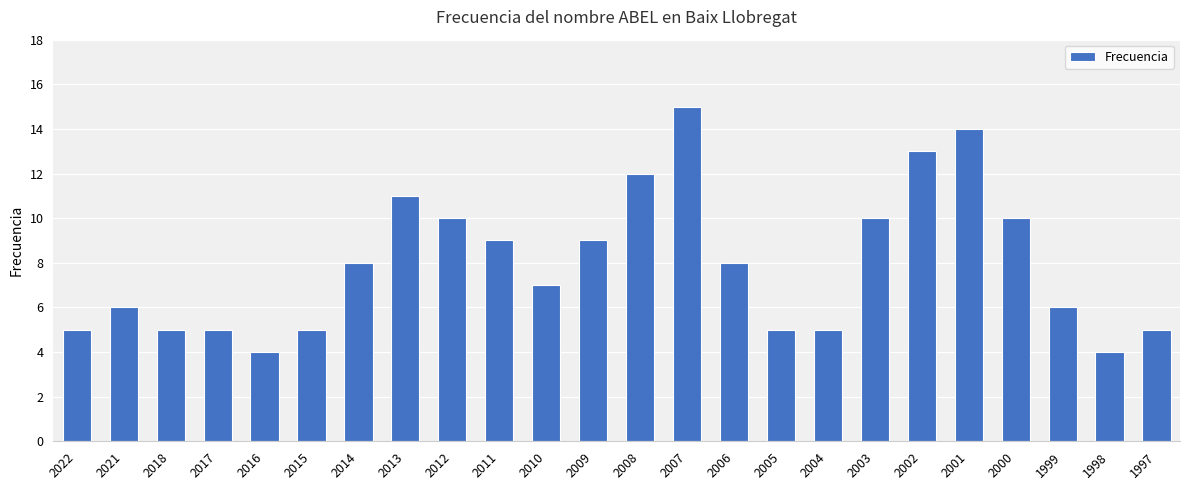

Read the value at 2010.

7